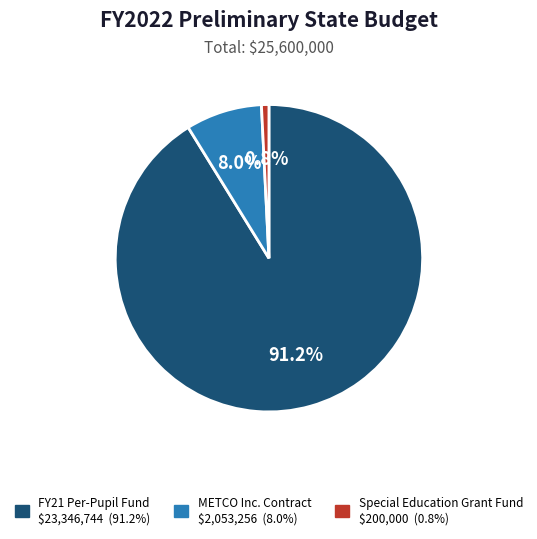

Is FY21 Per-Pupil Fund the majority of the pie?

Yes